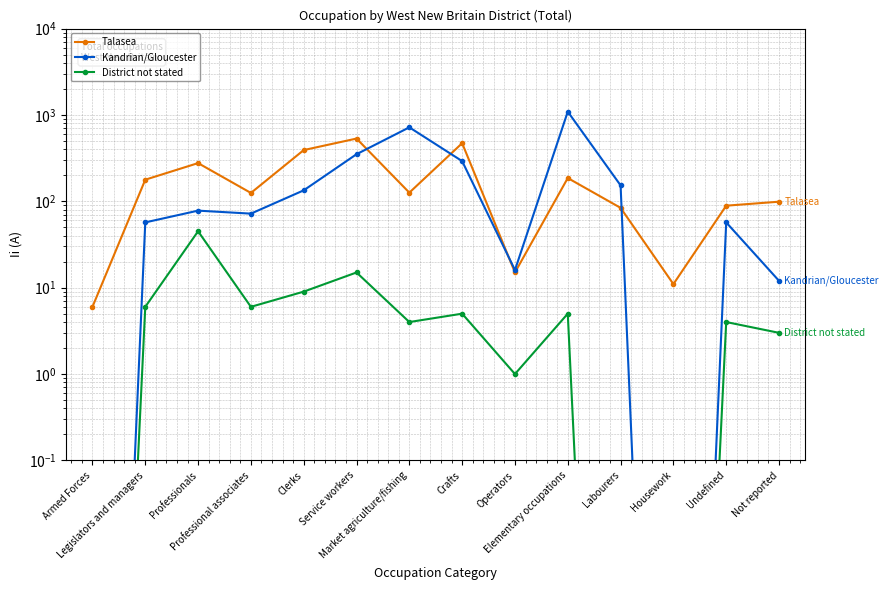

Reading left to right, list all the values displayed in this chart.

Talasea: 6.0	178.0	277.0	125.0	392.0	533.0	126.0	471.0	15.0	186.0	84.0	11.0	89.0	99.0
Kandrian/Gloucester: 0.0	57.0	78.0	72.0	134.0	351.0	719.0	292.0	16.0	1092.0	153.0	0.0	57.0	12.0
District not stated: 0.0	6.0	45.0	6.0	9.0	15.0	4.0	5.0	1.0	5.0	0.0	0.0	4.0	3.0